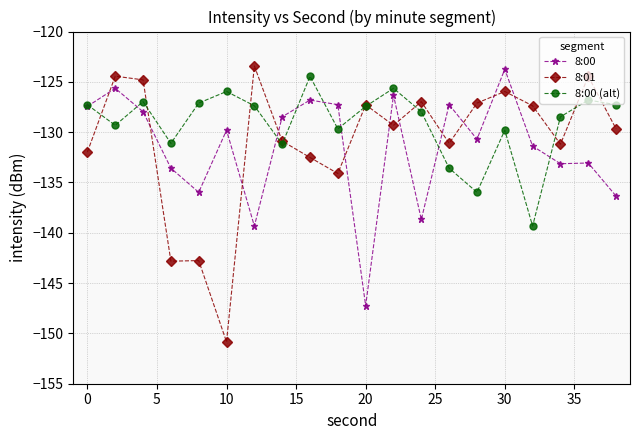

What is the greatest value displayed?

-123.4